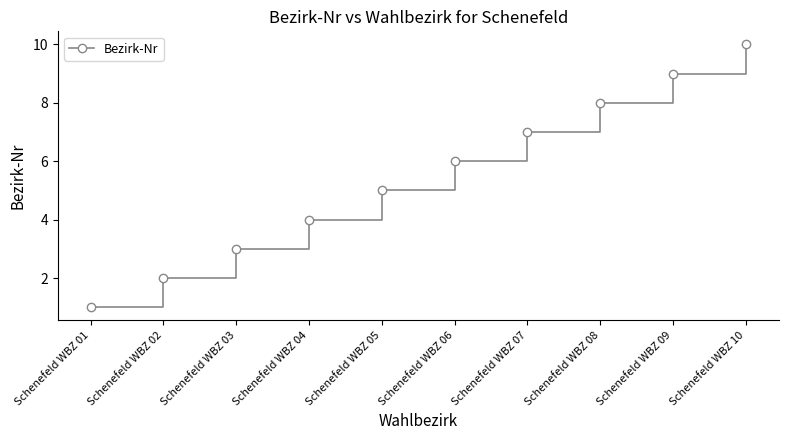

Reading right to left, list all the values displayed in this chart.

10	9	8	7	6	5	4	3	2	1